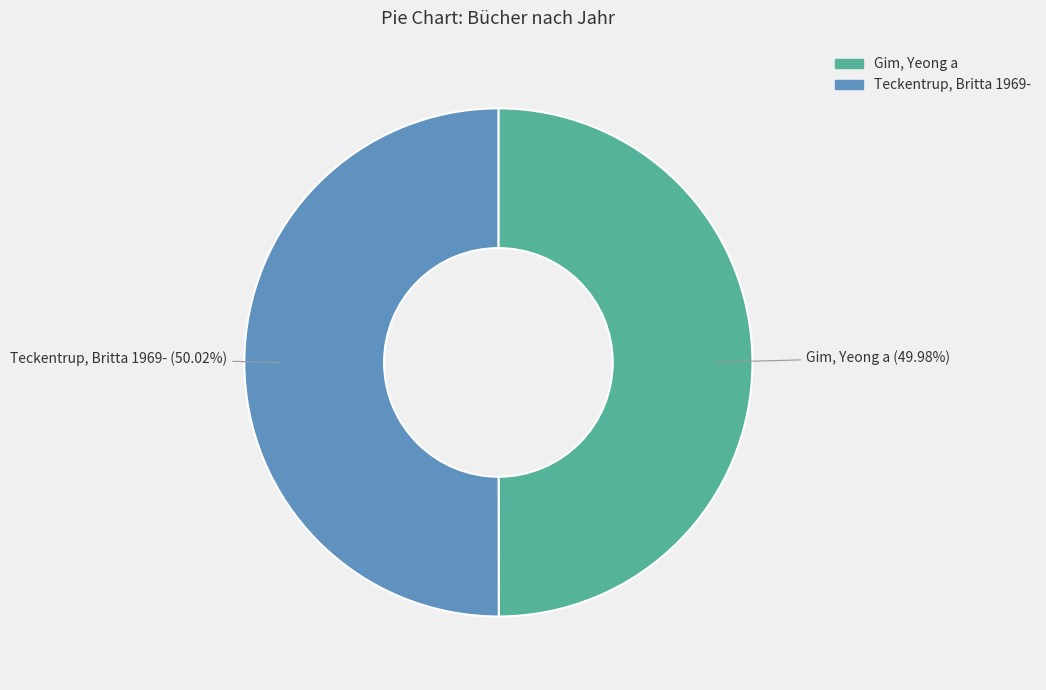

To the nearest percent, what is the combined percentage of Gim, Yeong a and Teckentrup, Britta 1969-?

100%